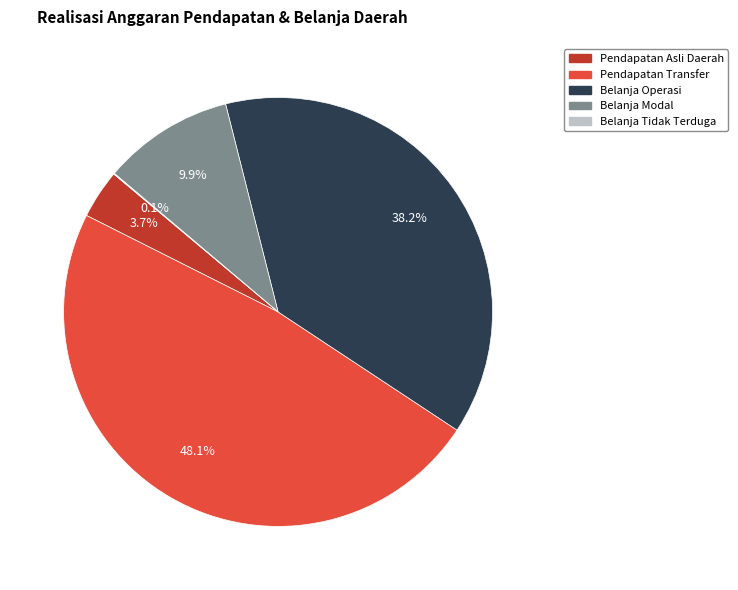

Which has a higher value, Pendapatan Transfer or Belanja Modal?

Pendapatan Transfer